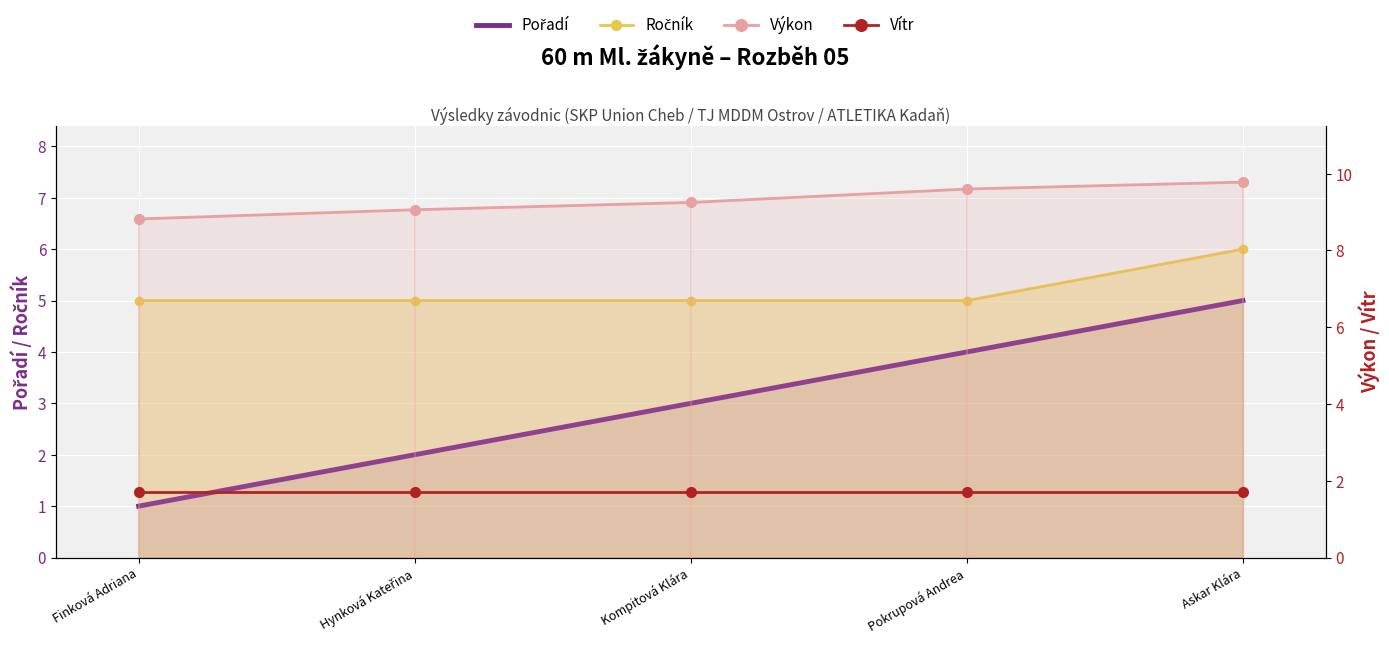

At which label does Vítr reach its peak?

Finková Adriana